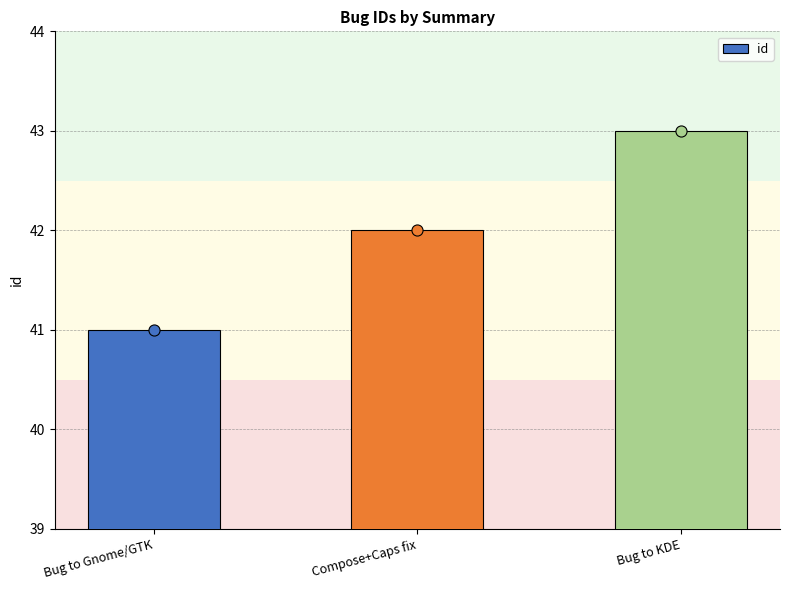

What is the sum of all values?

126